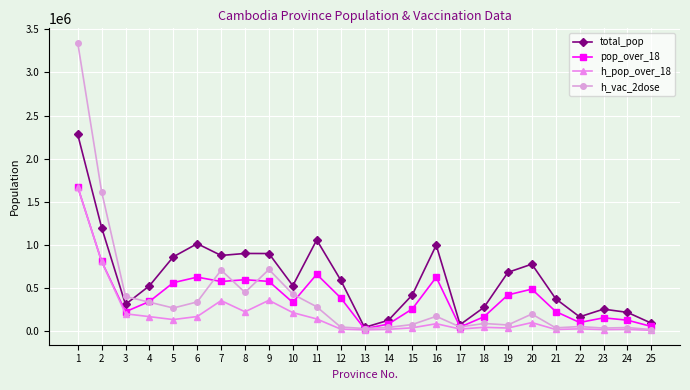

At which category is the sum across all series the highest?

1